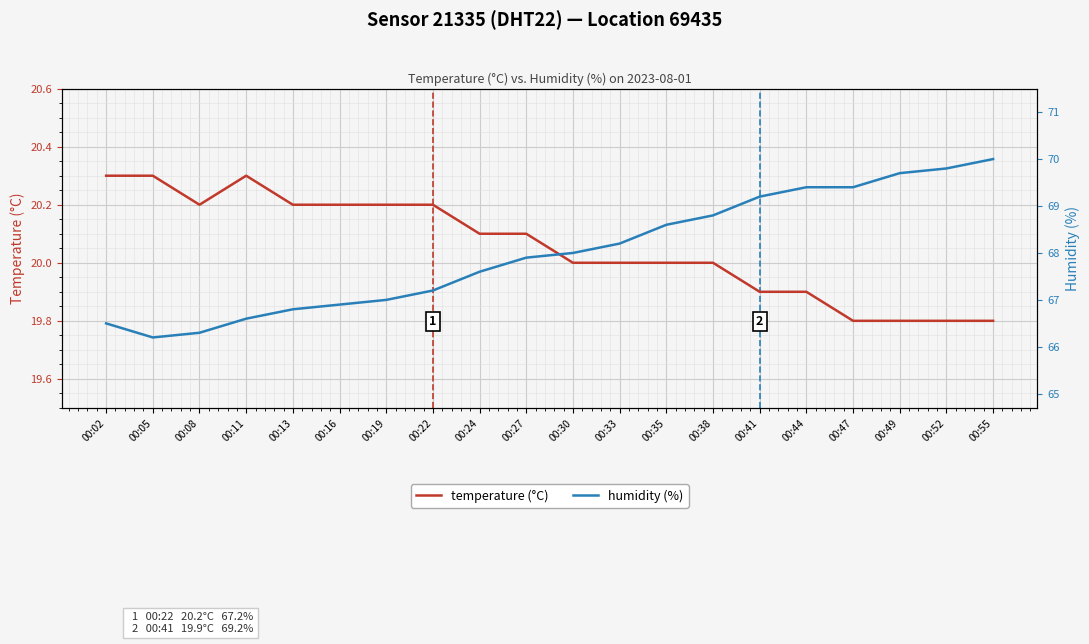

List the labels in order of humidity (%) value, largest first.

00:55, 00:52, 00:49, 00:44, 00:47, 00:41, 00:38, 00:35, 00:33, 00:30, 00:27, 00:24, 00:22, 00:19, 00:16, 00:13, 00:11, 00:02, 00:08, 00:05